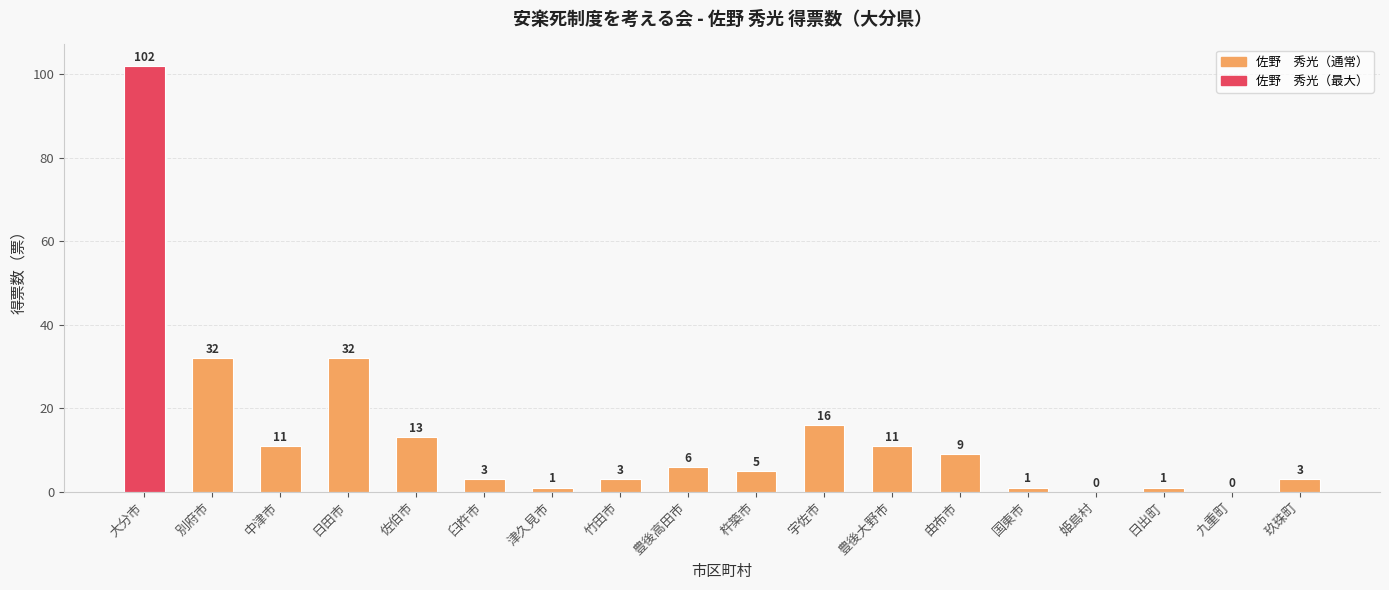

What is the sum of the values at 大分市 and 別府市?

134